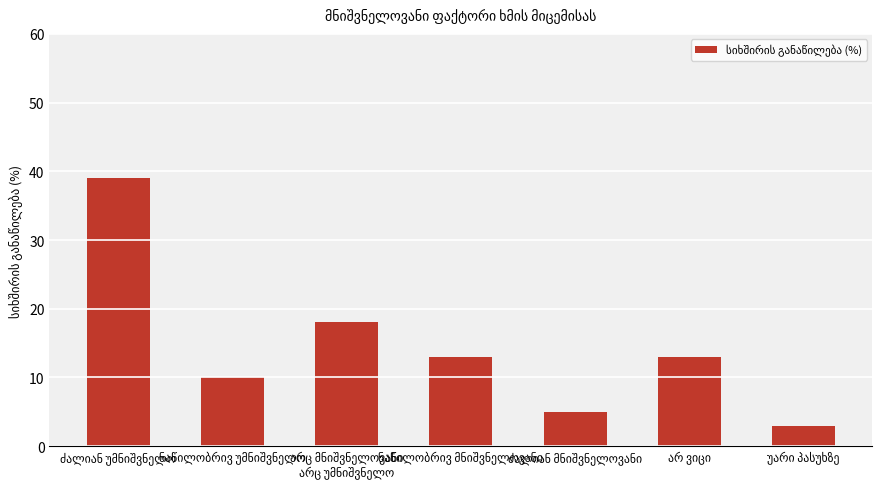

What is the difference between the maximum and minimum values?

36